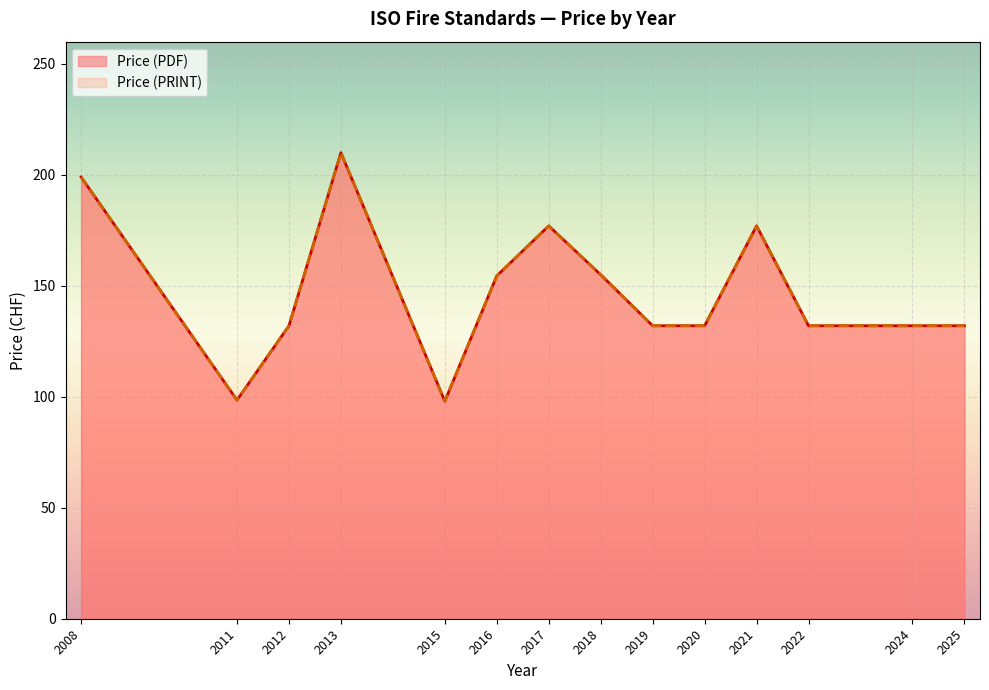

Rank the series by their maximum value, from highest to lowest.

Price (PDF), Price (PRINT)